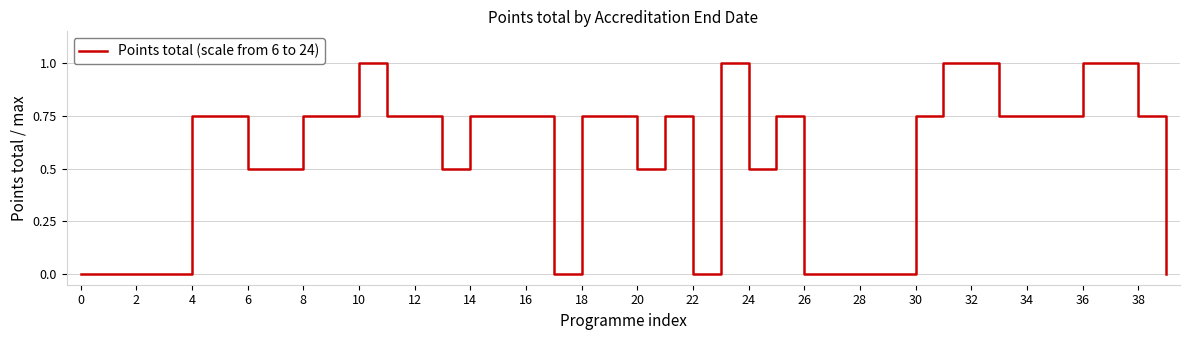

What is the difference between the maximum and minimum values?

1.0